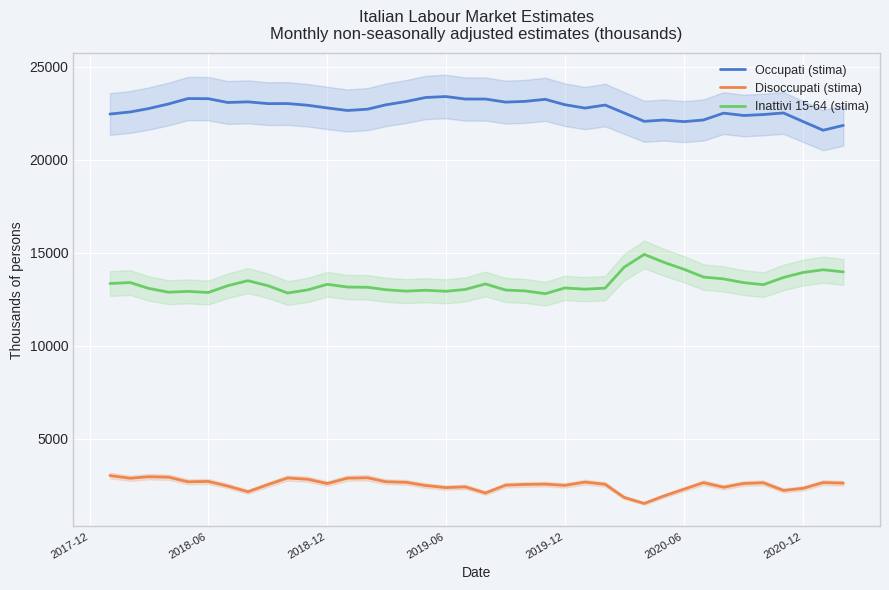

What is the difference between the maximum and minimum values in the Occupati (stima) series?

1813